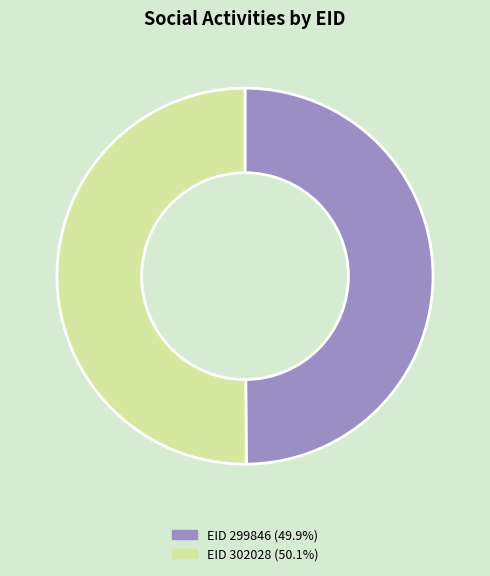

Which slice represents more than half of the pie?

302028